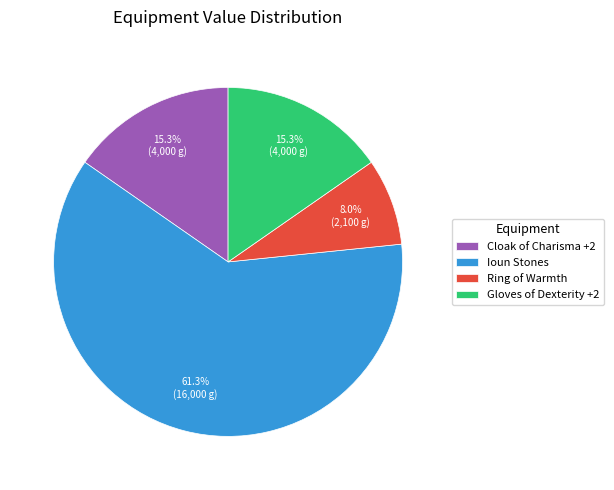

Which category has the biggest portion of the pie?

Ioun Stones